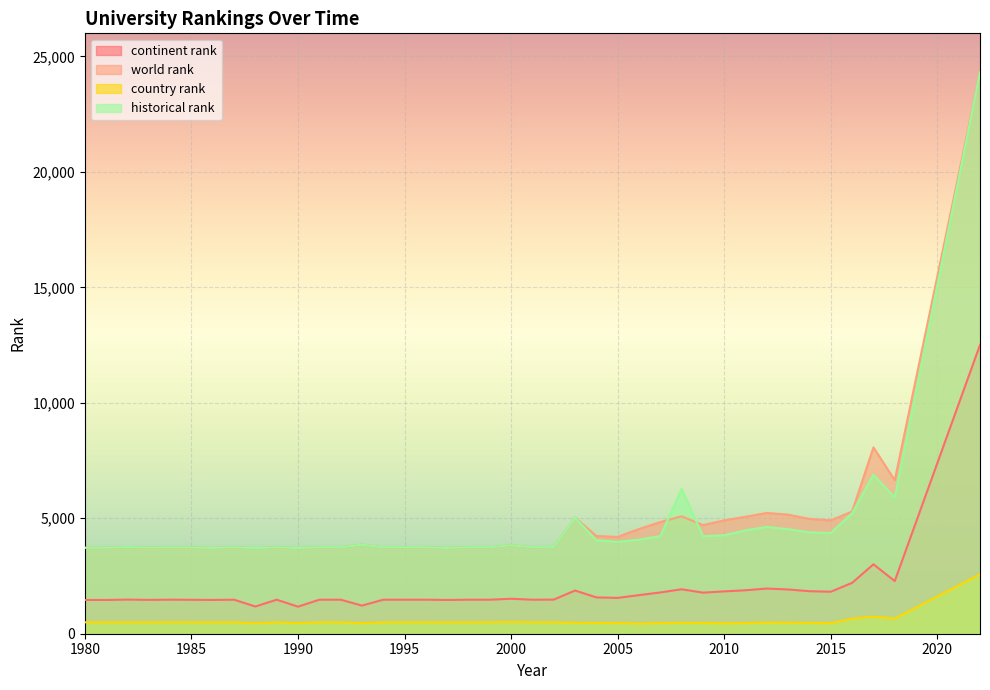

The world rank series shows 3739.0 at 1984. True or false?

True